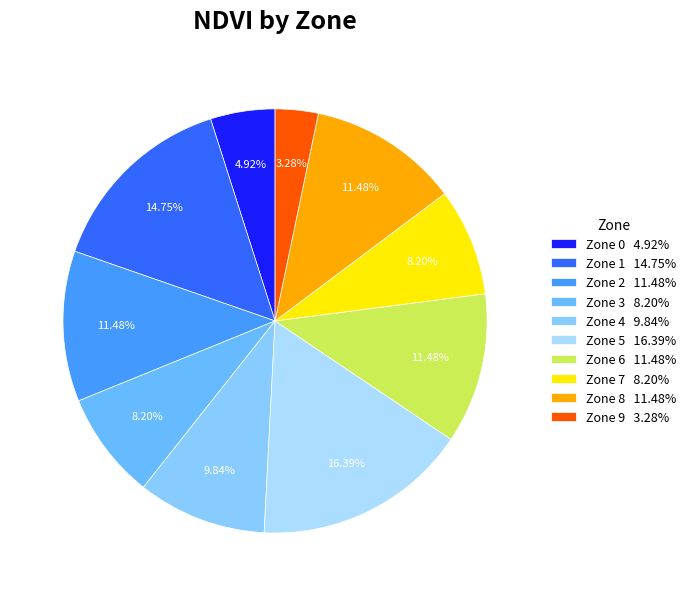

To the nearest percent, what portion does Zone 6 represent?

11%